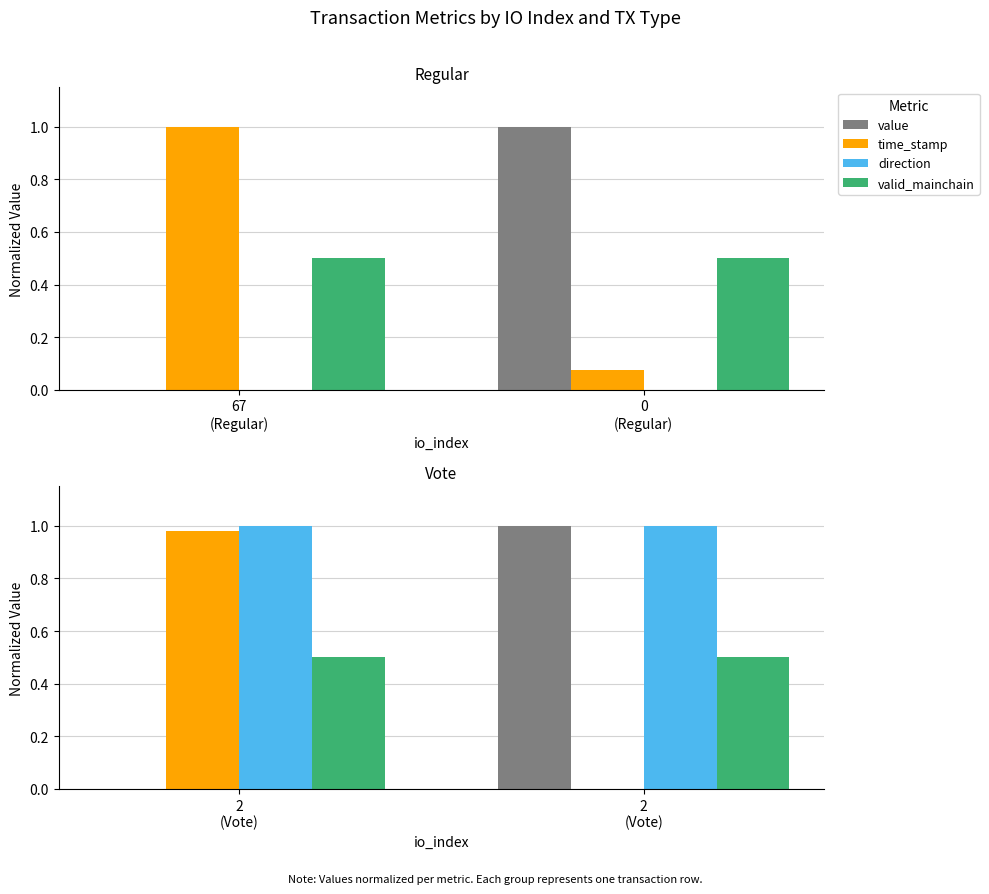

What is the sum of all direction values?

2.0